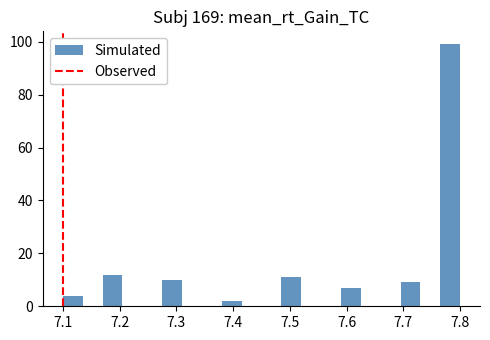

Read against the x-axis, roughly where is the centre of the tallest bar?

7.78